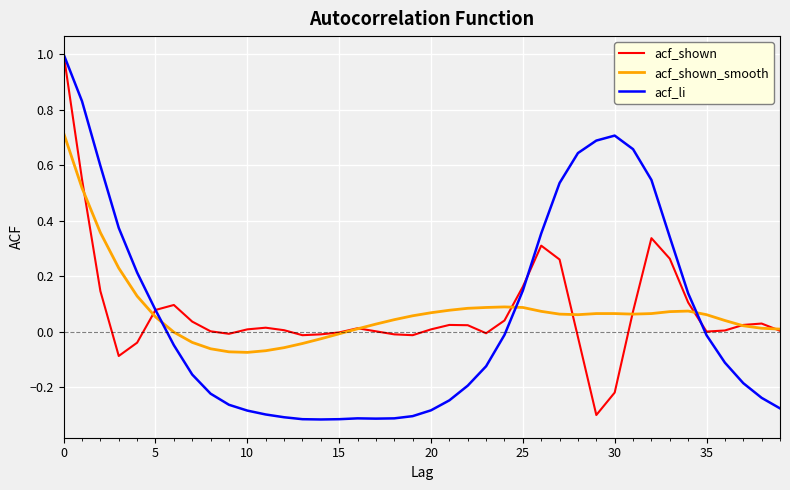

Which series has the widest spread of values?

acf_li